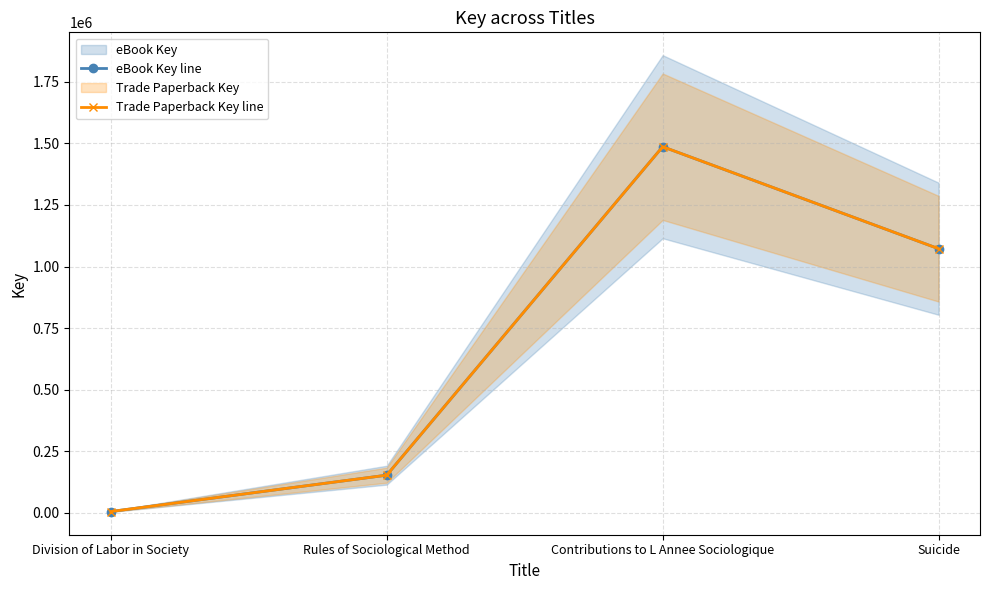

True or false: eBook Key line and Trade Paperback Key line cross at least once.

False